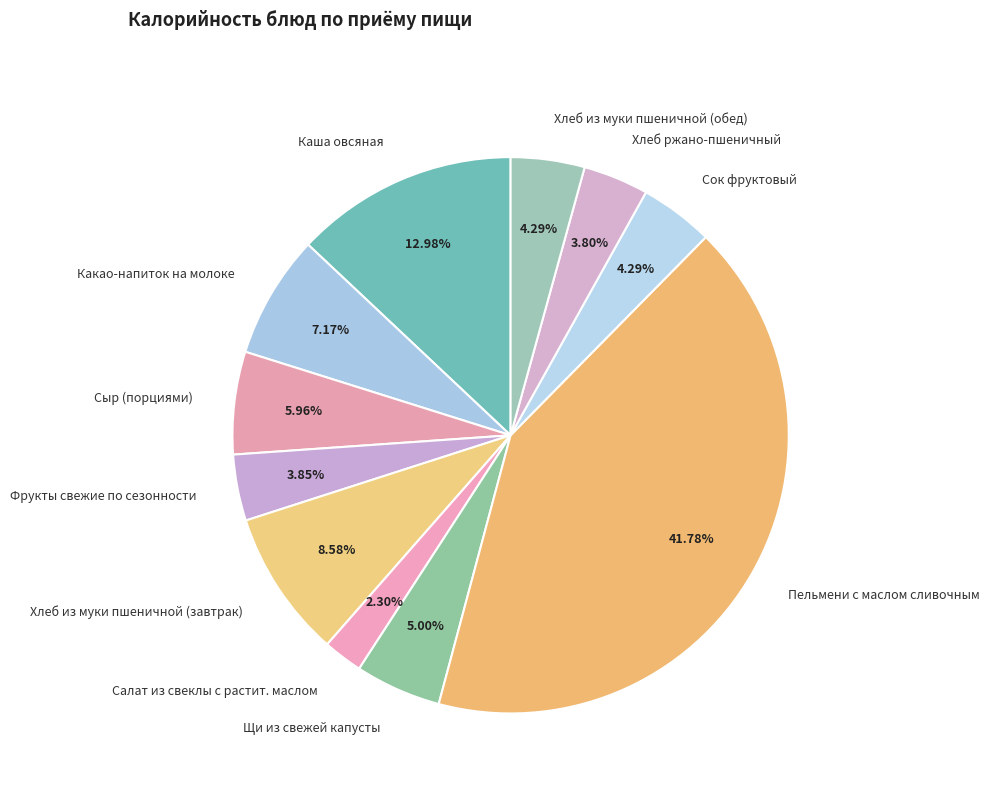

How many segments does this pie chart have?

11